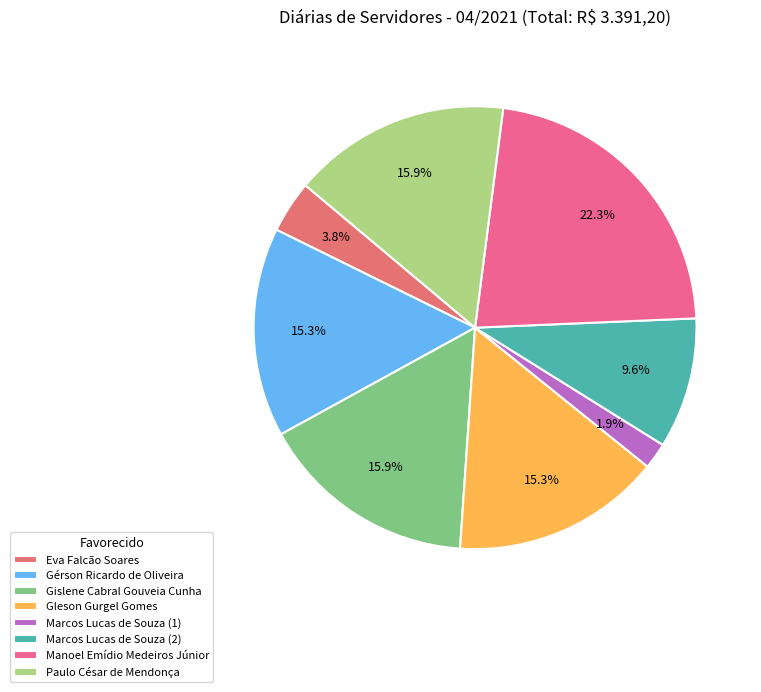

The Eva Falcão Soares slice represents 11% of the pie. True or false?

False